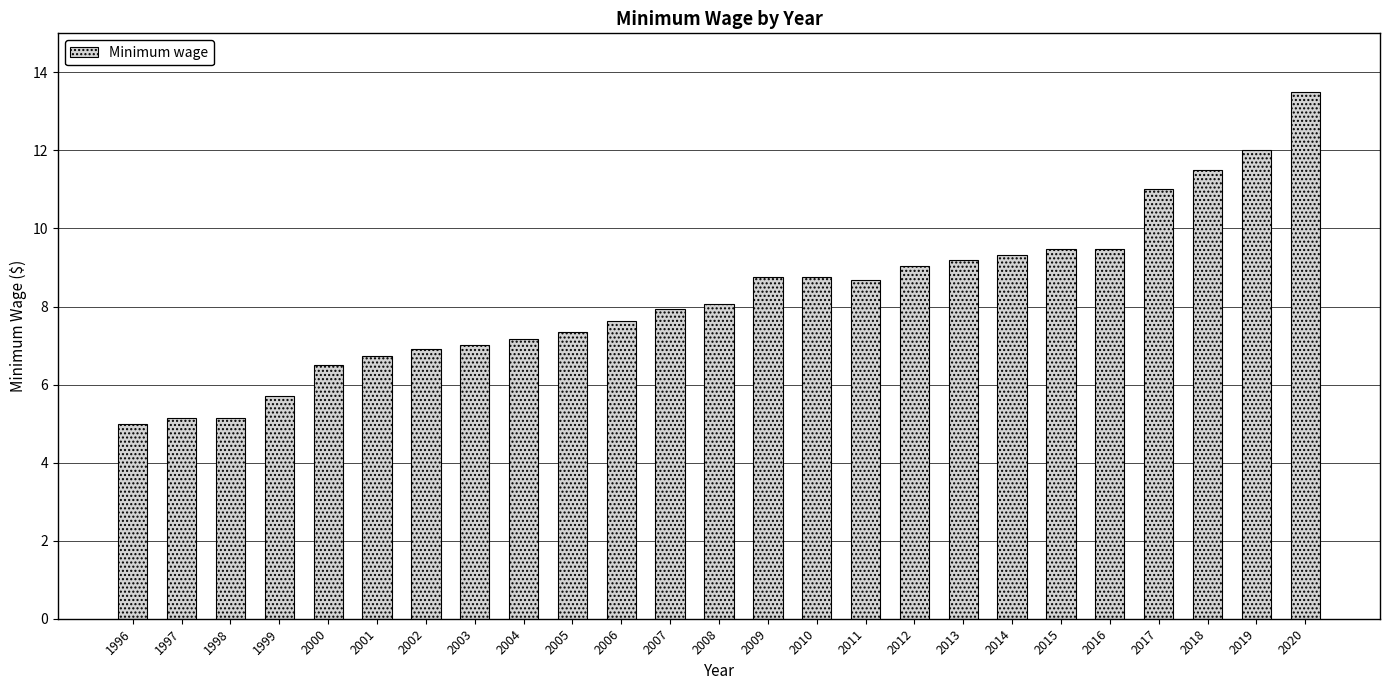

At which category does the chart reach its peak across all series?

2020